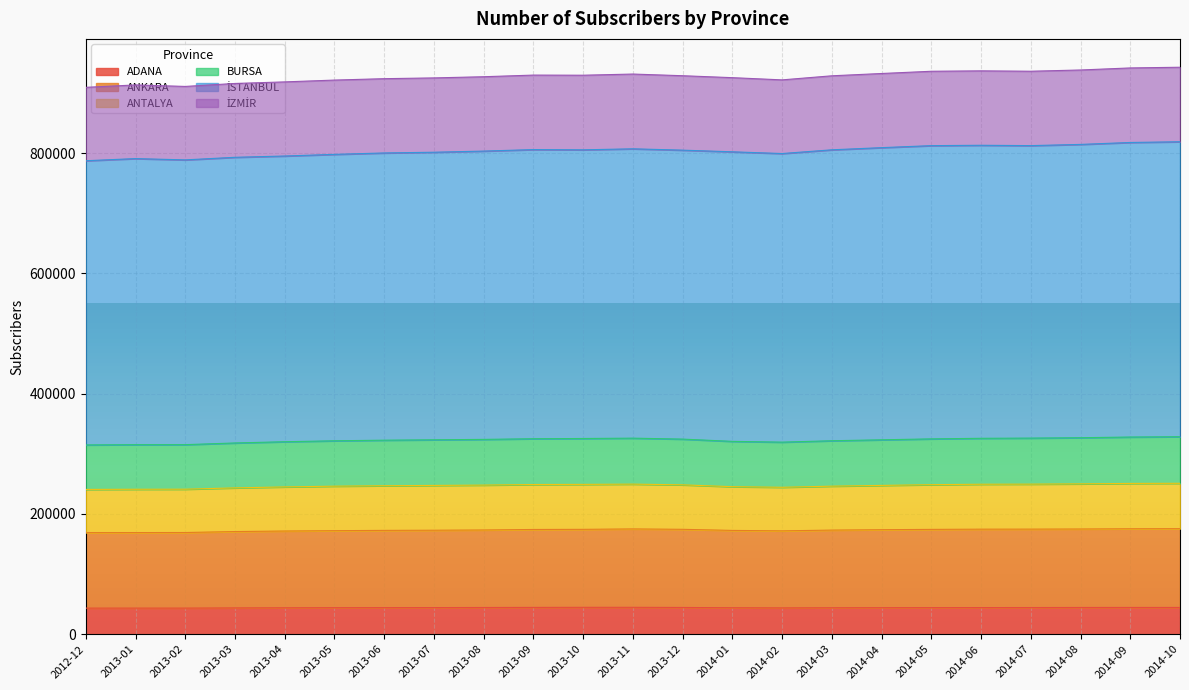

What is the total value across all series at 2014-10?

942705